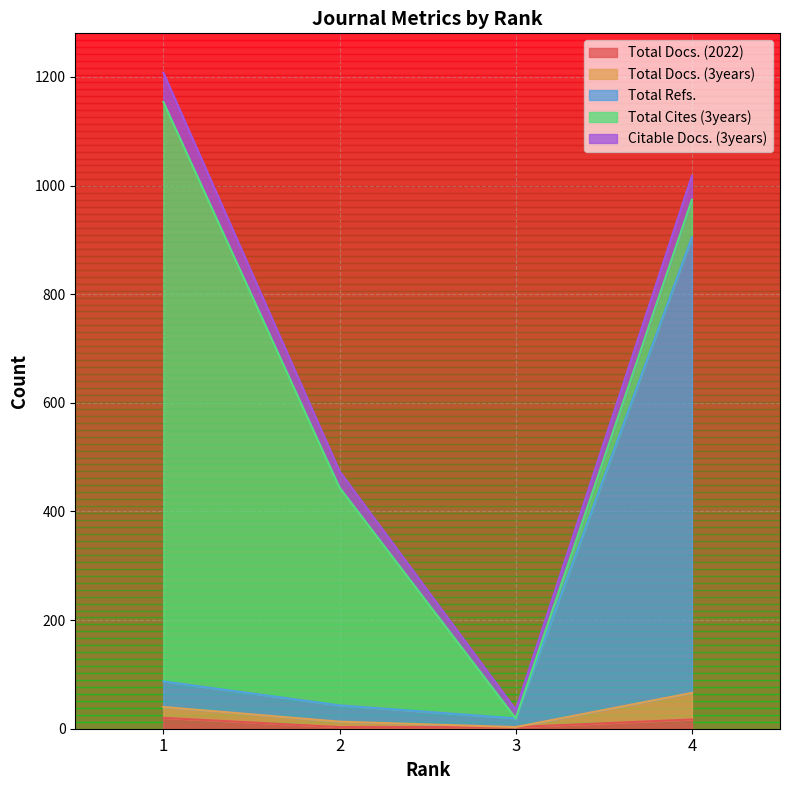

How many lines are shown in the chart?

5